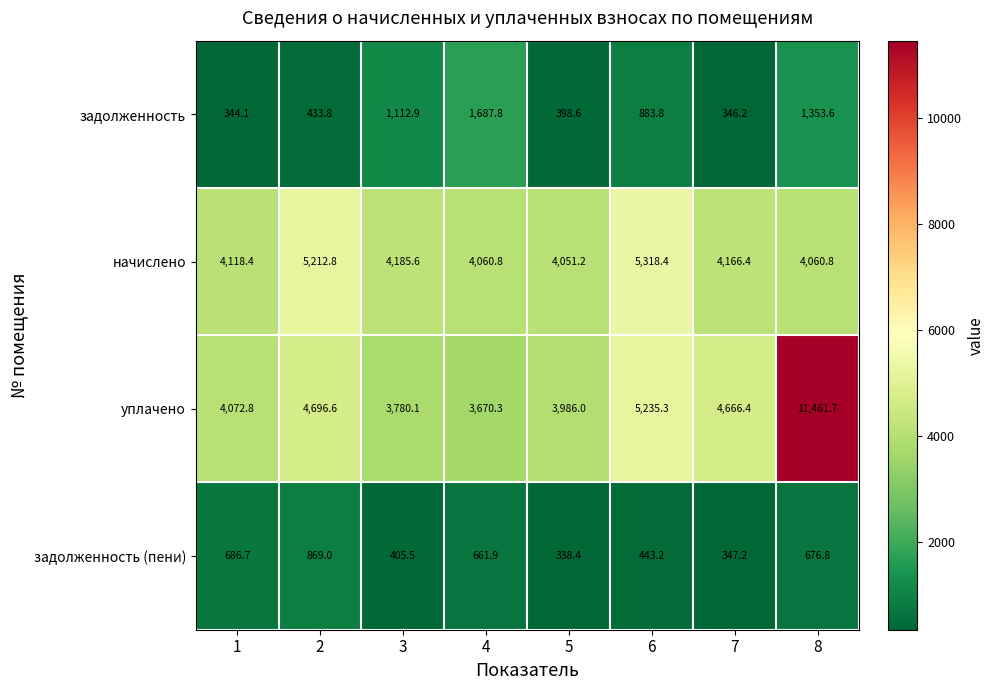

Which label corresponds to the smallest value in the chart?

5